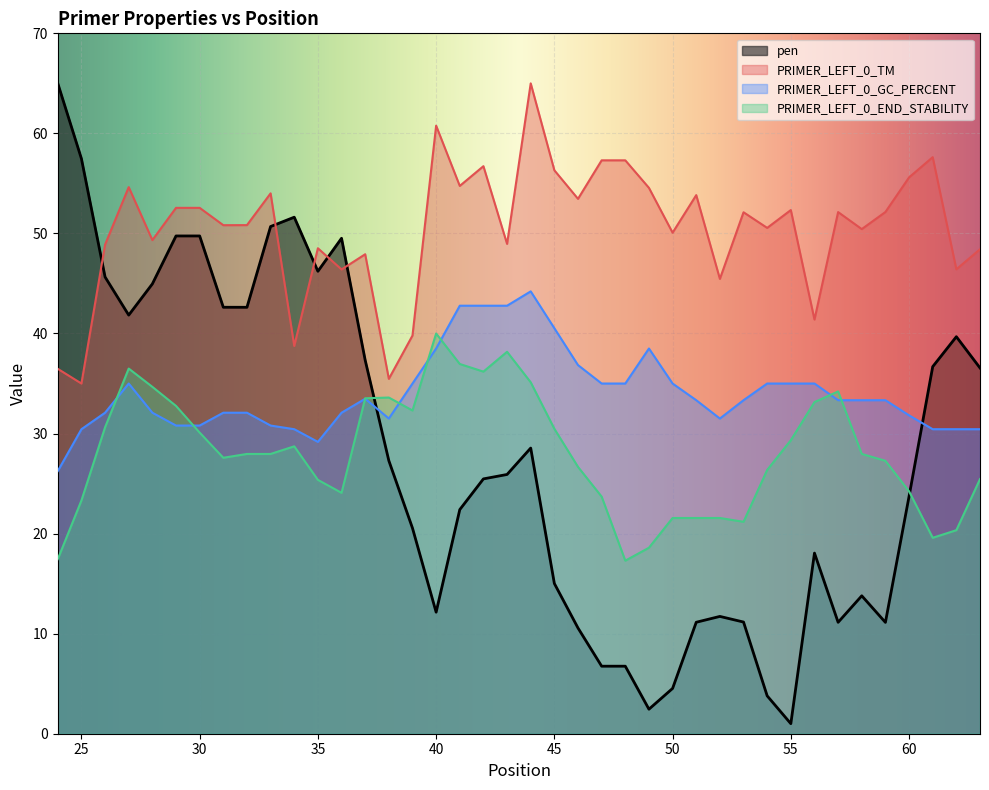

At which label does PRIMER_LEFT_0_GC_PERCENT reach its peak?

44